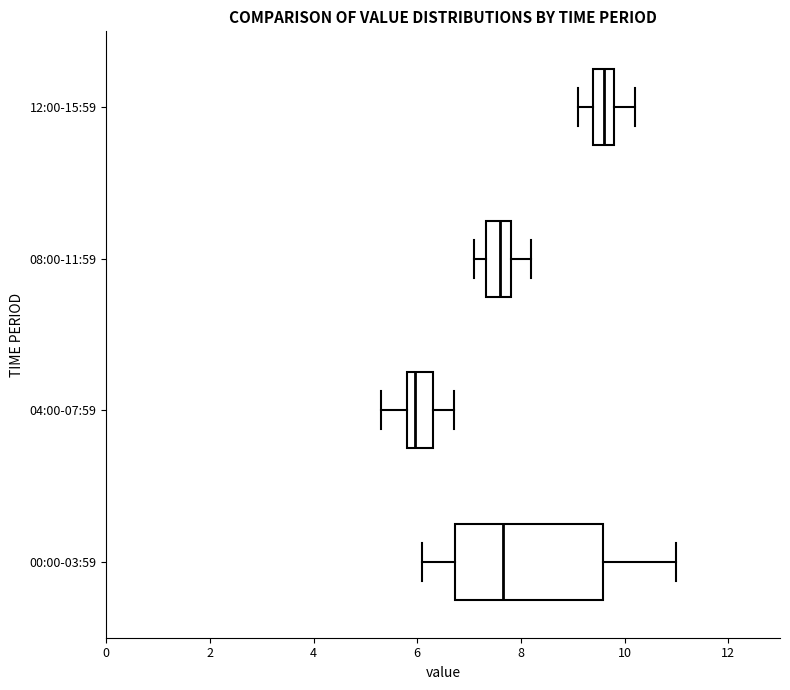

Reading bottom to top, read every box against the x-axis: the position of its median line, the range the box covers, and the ends of its whiskers. The values are not printed on the chart, so give them approximately, as read against the axis.

00:00-03:59: median 7.6, box 6.8 to 9.6, whiskers 6.2 to 11.0
04:00-07:59: median 6.0, box 5.8 to 6.4, whiskers 5.4 to 6.8
08:00-11:59: median 7.6, box 7.4 to 7.8, whiskers 7.2 to 8.2
12:00-15:59: median 9.6, box 9.4 to 9.8, whiskers 9.2 to 10.2